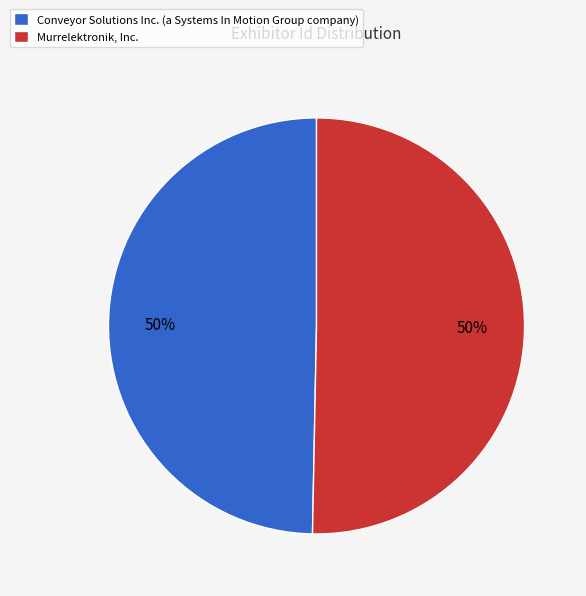

To the nearest percent, what is the average slice percentage?

50%